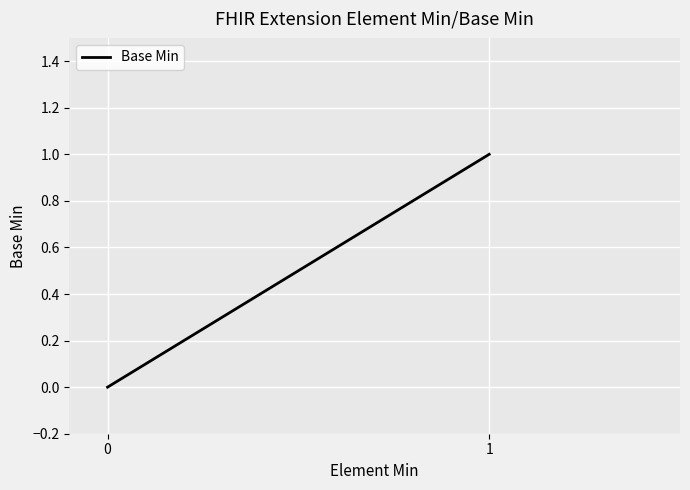

True or false: there are more than 0 points higher than both neighbors.

False